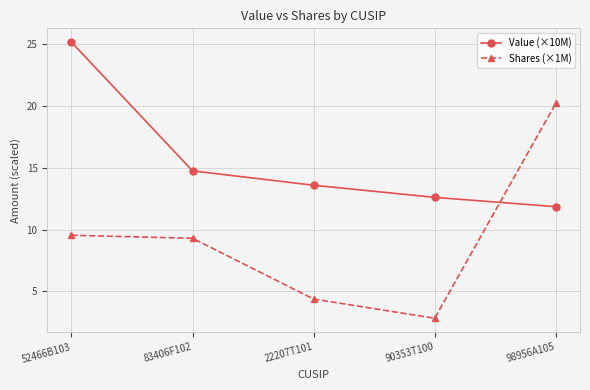

Between 83406F102 and 98956A105, which series saw the biggest shift?

Shares (×1M)